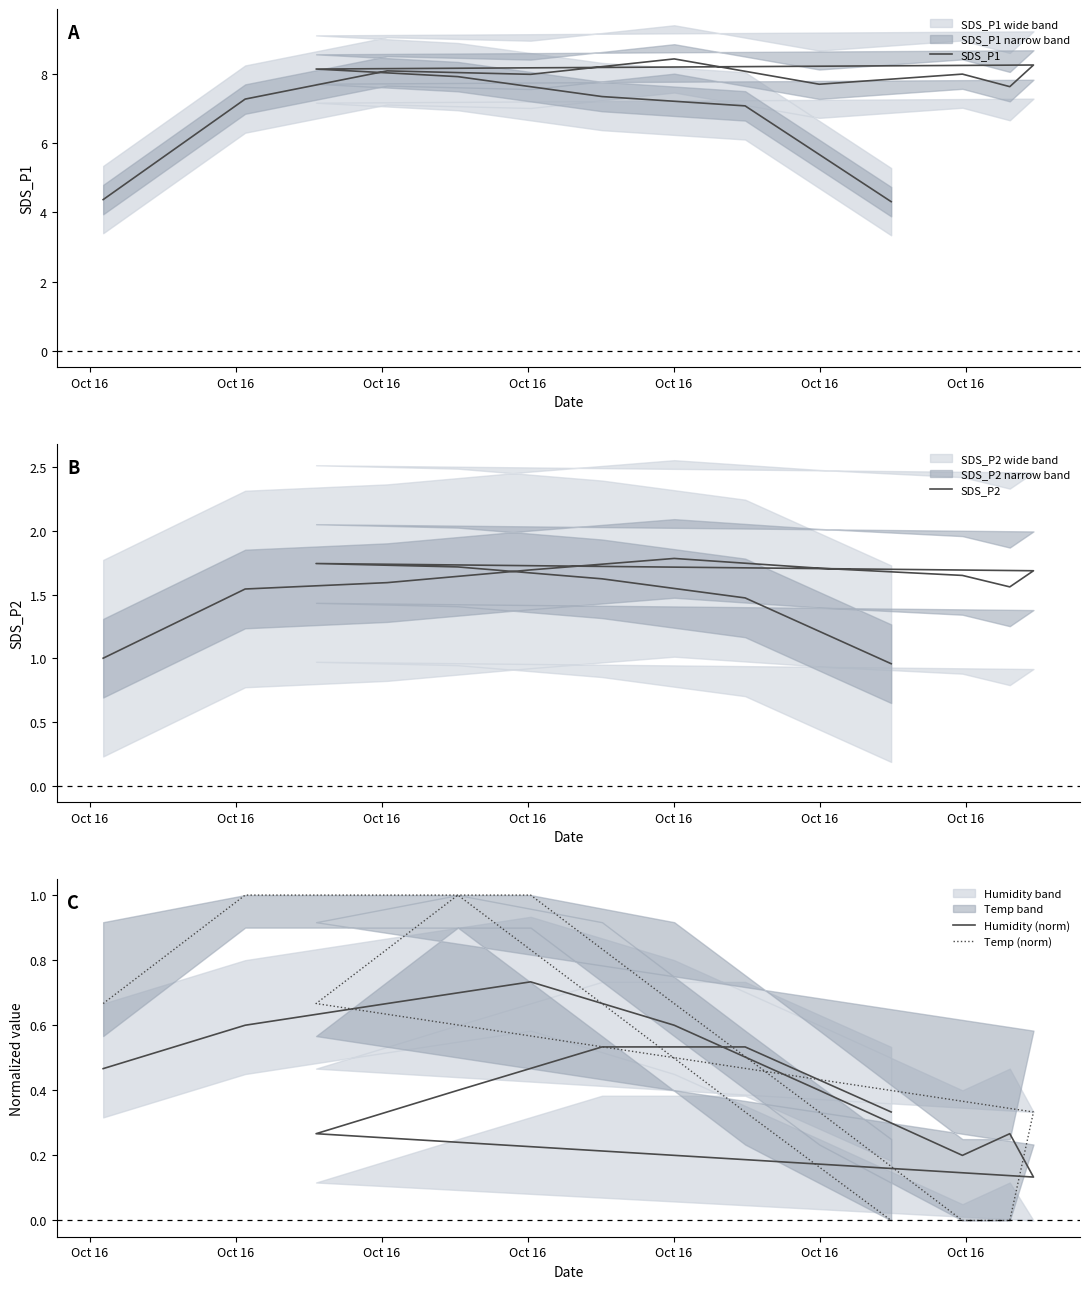

Does the chart display data point markers on the line(s)?

No